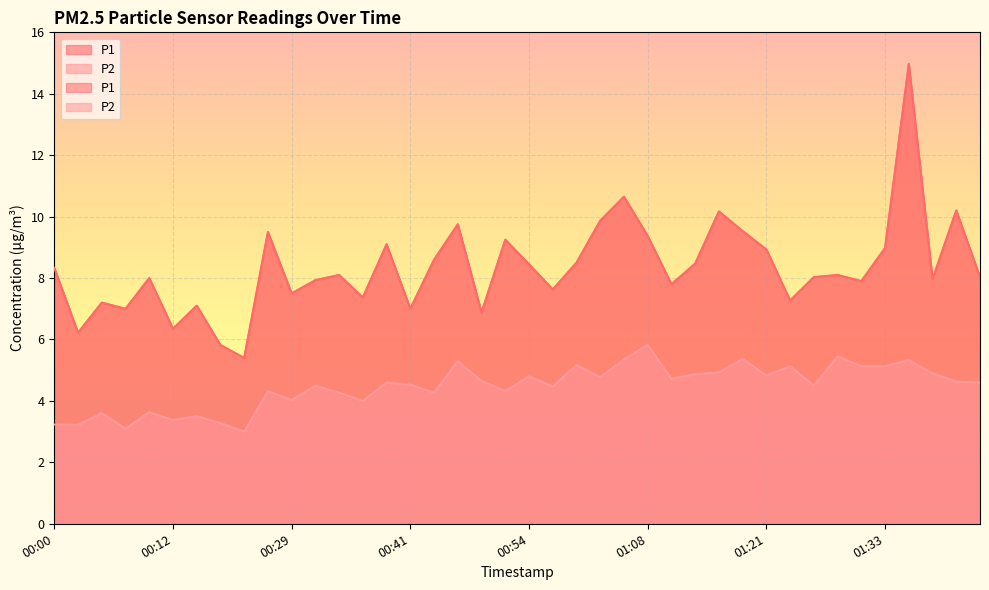

In P2, how many points are higher than both neighbors (excluding endpoints)?

14